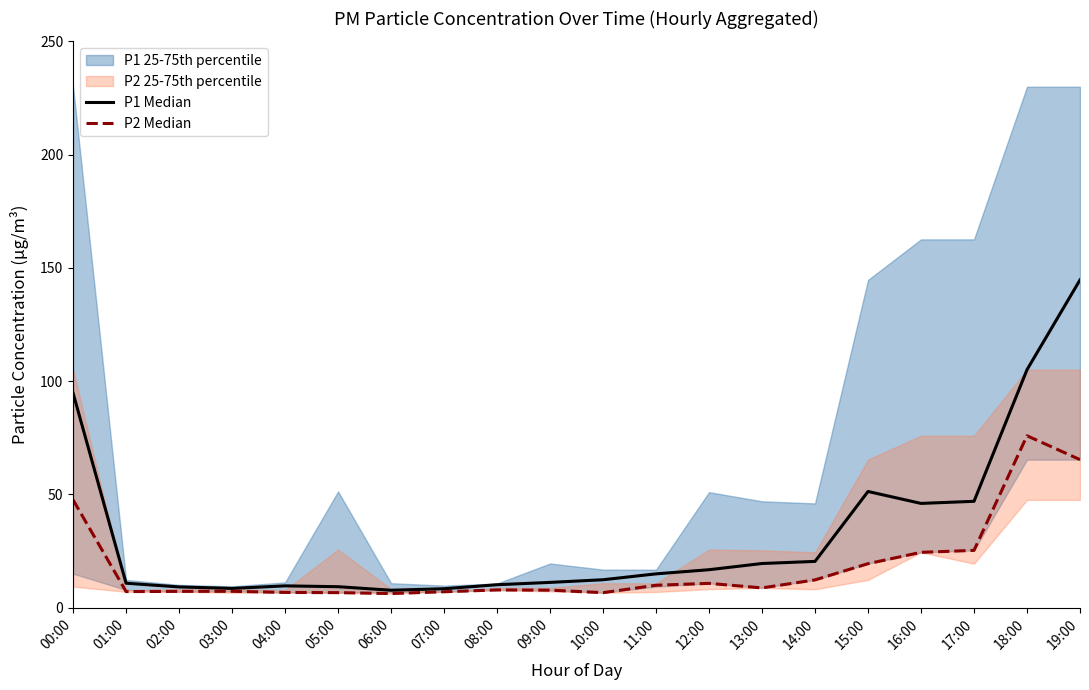

Which series has the widest spread of values?

P1 Median